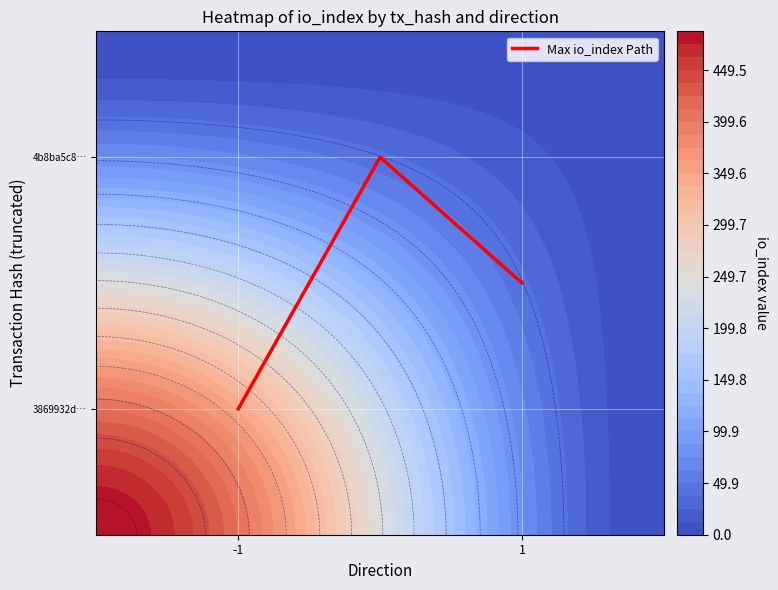

Is it true that the value at 1 is 0.3?

False